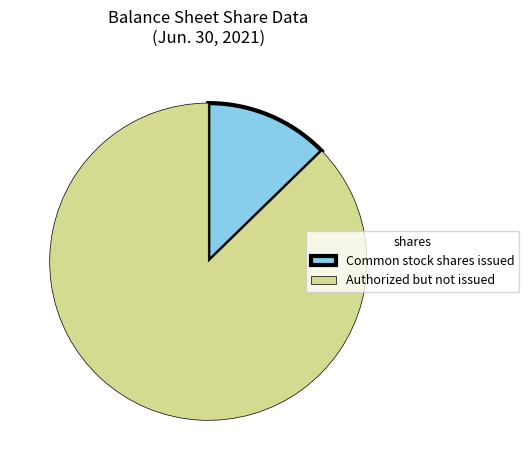

The Authorized but not issued slice represents 76% of the pie. True or false?

False